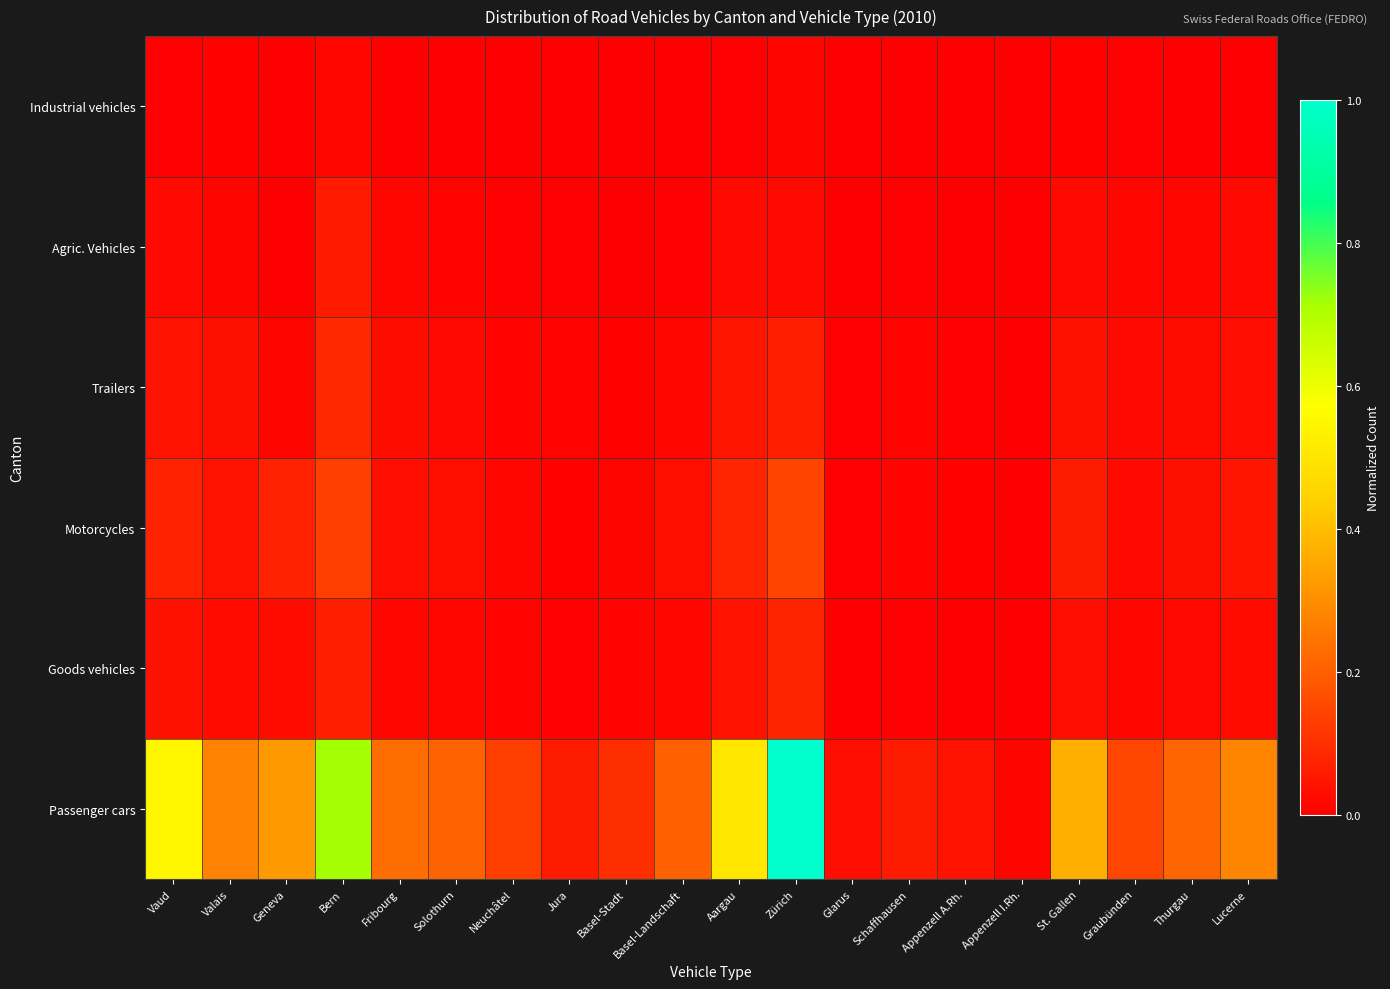

Reading right to left, list all the values displayed in this chart.

Passenger cars: Lucerne=0.3	Thurgau=0.2	Graubünden=0.1	St. Gallen=0.4	Appenzell I.Rh.=0.0	Appenzell A.Rh.=0.0	Schaffhausen=0.1	Glarus=0.0	Zürich=1.0	Aargau=0.5	Basel-Landschaft=0.2	Basel-Stadt=0.1	Jura=0.1	Neuchâtel=0.1	Solothurn=0.2	Fribourg=0.2	Bern=0.7	Geneva=0.3	Valais=0.3	Vaud=0.5
Goods vehicles: Lucerne=0.0	Thurgau=0.0	Graubünden=0.0	St. Gallen=0.0	Appenzell I.Rh.=0.0	Appenzell A.Rh.=0.0	Schaffhausen=0.0	Glarus=0.0	Zürich=0.1	Aargau=0.0	Basel-Landschaft=0.0	Basel-Stadt=0.0	Jura=0.0	Neuchâtel=0.0	Solothurn=0.0	Fribourg=0.0	Bern=0.1	Geneva=0.0	Valais=0.0	Vaud=0.0
Motorcycles: Lucerne=0.0	Thurgau=0.0	Graubünden=0.0	St. Gallen=0.1	Appenzell I.Rh.=0.0	Appenzell A.Rh.=0.0	Schaffhausen=0.0	Glarus=0.0	Zürich=0.1	Aargau=0.1	Basel-Landschaft=0.0	Basel-Stadt=0.0	Jura=0.0	Neuchâtel=0.0	Solothurn=0.0	Fribourg=0.0	Bern=0.1	Geneva=0.1	Valais=0.0	Vaud=0.1
Trailers: Lucerne=0.0	Thurgau=0.0	Graubünden=0.0	St. Gallen=0.0	Appenzell I.Rh.=0.0	Appenzell A.Rh.=0.0	Schaffhausen=0.0	Glarus=0.0	Zürich=0.1	Aargau=0.0	Basel-Landschaft=0.0	Basel-Stadt=0.0	Jura=0.0	Neuchâtel=0.0	Solothurn=0.0	Fribourg=0.0	Bern=0.1	Geneva=0.0	Valais=0.0	Vaud=0.0
Agric. Vehicles: Lucerne=0.0	Thurgau=0.0	Graubünden=0.0	St. Gallen=0.0	Appenzell I.Rh.=0.0	Appenzell A.Rh.=0.0	Schaffhausen=0.0	Glarus=0.0	Zürich=0.0	Aargau=0.0	Basel-Landschaft=0.0	Basel-Stadt=0.0	Jura=0.0	Neuchâtel=0.0	Solothurn=0.0	Fribourg=0.0	Bern=0.1	Geneva=0.0	Valais=0.0	Vaud=0.0
Industrial vehicles: Lucerne=0.0	Thurgau=0.0	Graubünden=0.0	St. Gallen=0.0	Appenzell I.Rh.=0.0	Appenzell A.Rh.=0.0	Schaffhausen=0.0	Glarus=0.0	Zürich=0.0	Aargau=0.0	Basel-Landschaft=0.0	Basel-Stadt=0.0	Jura=0.0	Neuchâtel=0.0	Solothurn=0.0	Fribourg=0.0	Bern=0.0	Geneva=0.0	Valais=0.0	Vaud=0.0